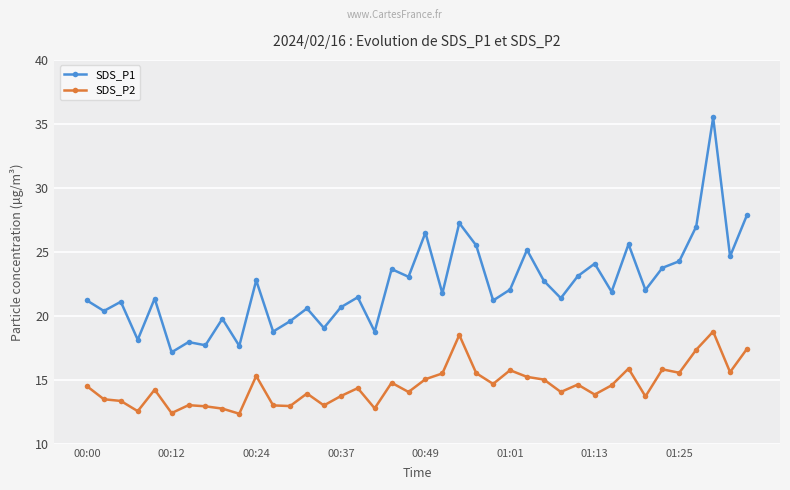

Rank the series by their average value, from lowest to highest.

SDS_P2, SDS_P1